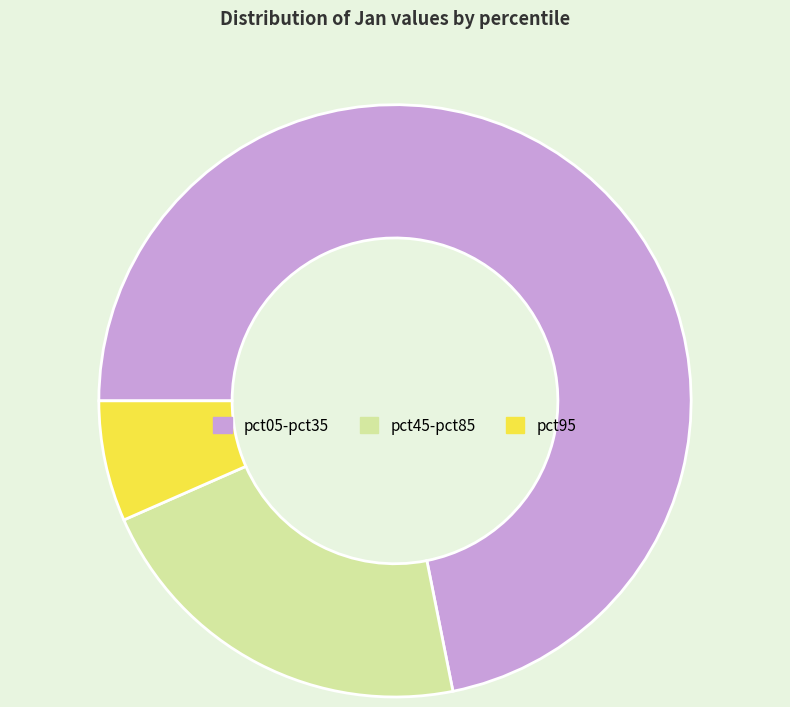

Rank the categories by value from highest to lowest.

pct05-pct35, pct45-pct85, pct95